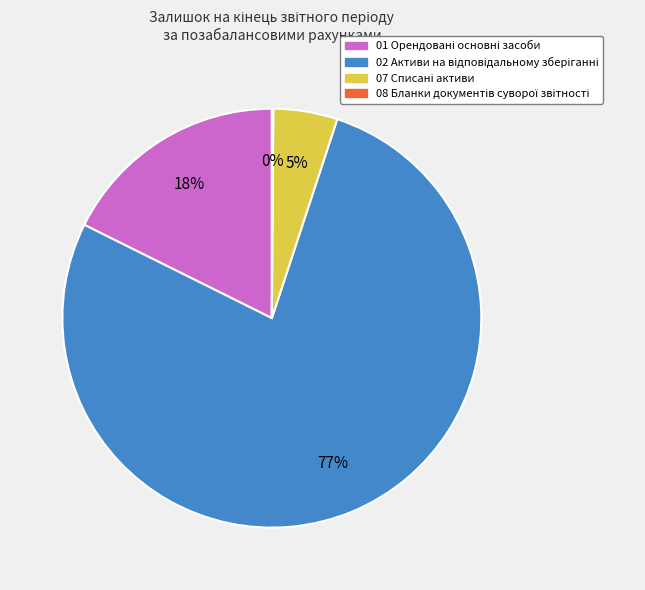

To the nearest percent, what is the average slice percentage?

25%